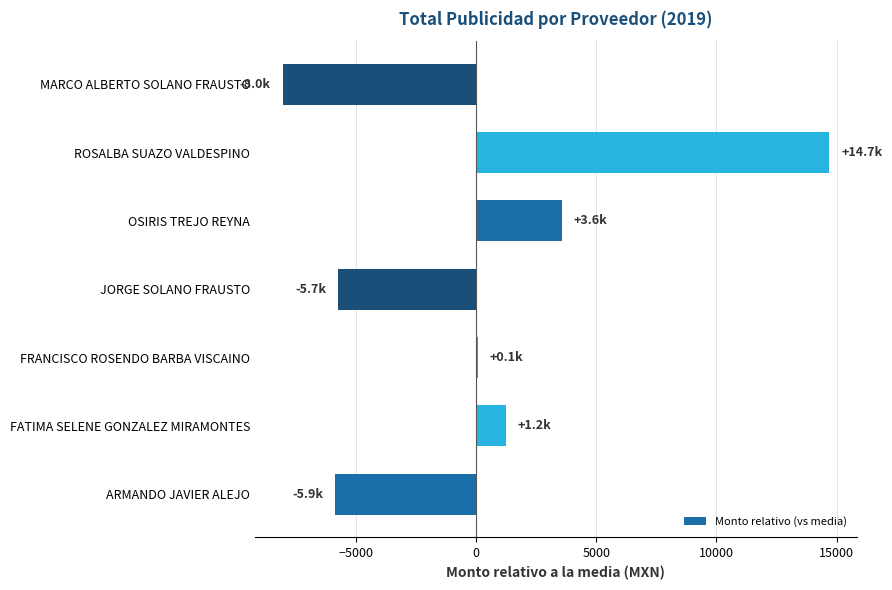

Reading bottom to top, list all the values displayed in this chart.

-5851.4	1248.6	88.6	-5711.4	3568.6	14688.6	-8031.4